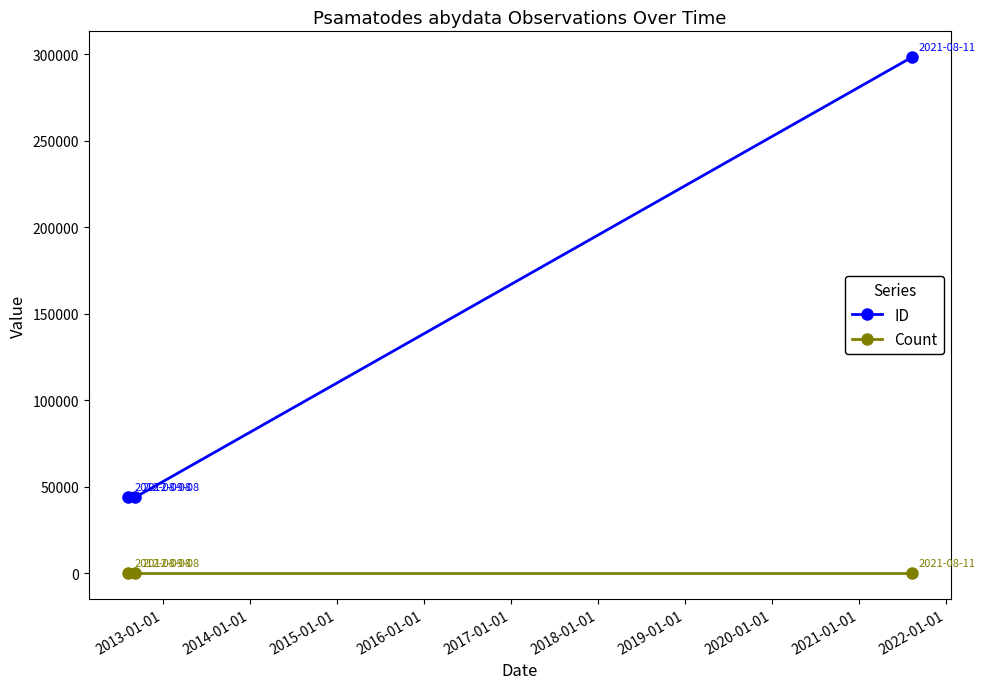

Which series has the widest spread of values?

ID